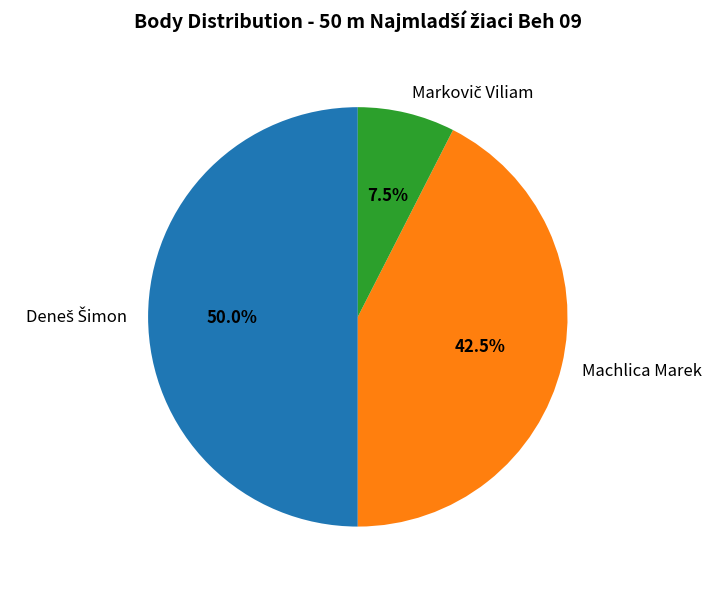

Does Machlica Marek represent more than half of the total?

No